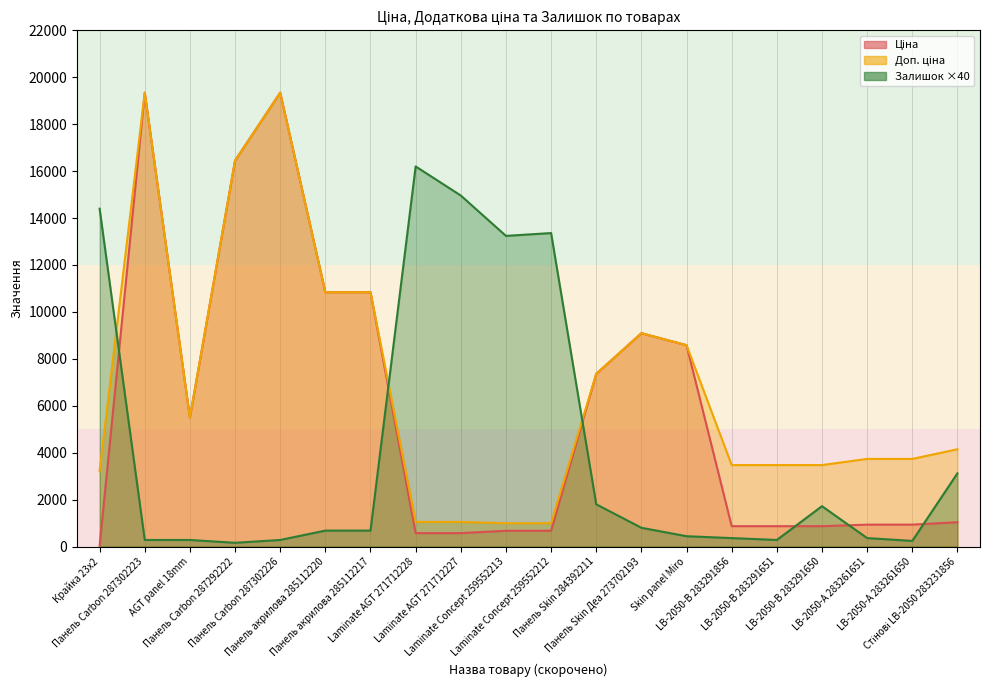

What is the difference between the Доп. ціна values at Стінові LB-2050 283231856 and Панель Carbon 287292222?

12302.3